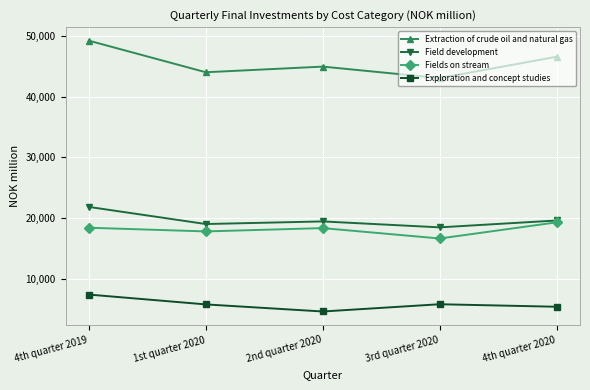

Which label corresponds to the largest value in the chart?

4th quarter 2019